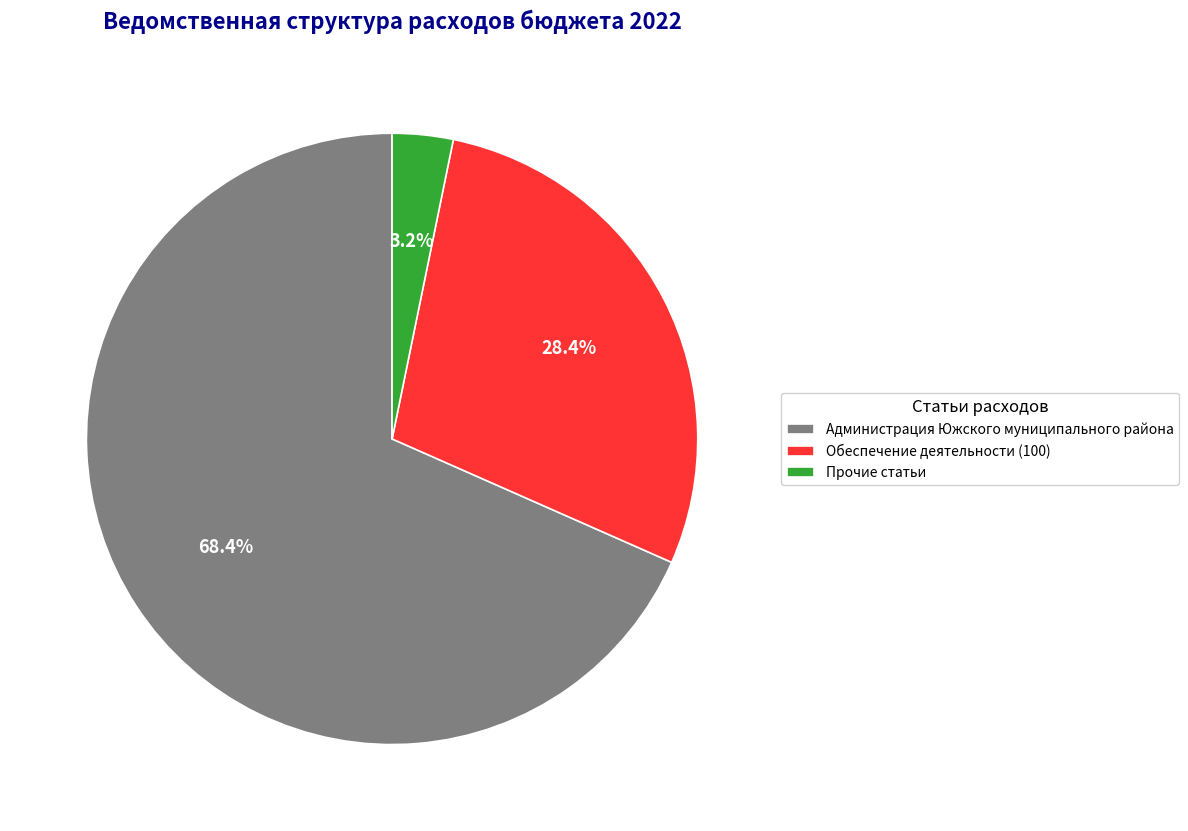

What is the total percentage of Обеспечение деятельности (100) and Администрация Южского муниципального района?

96.8%